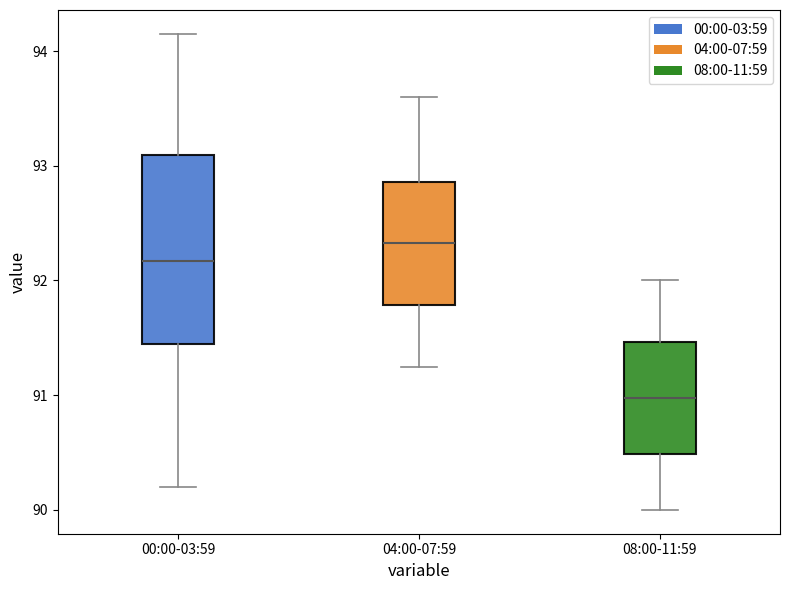

Which box has the lowest median line?

08:00-11:59